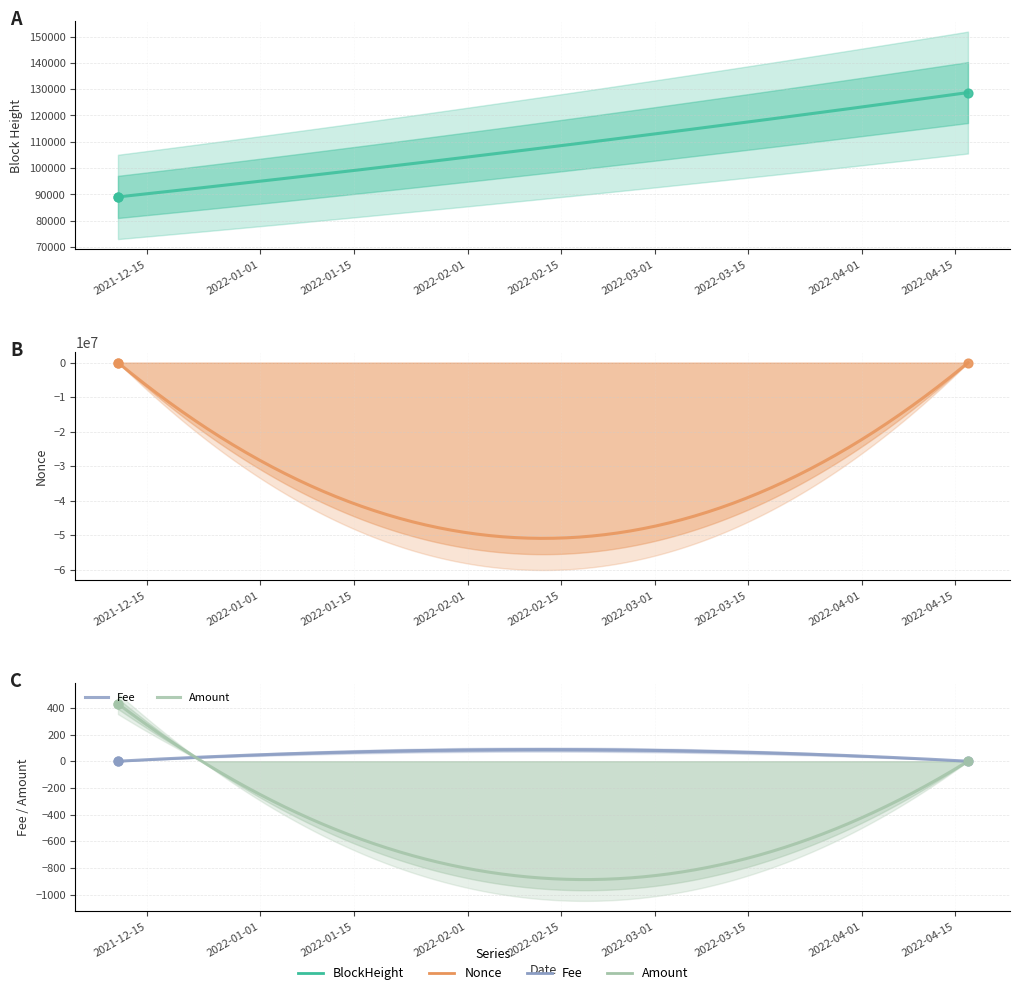

What are all the series names shown in the legend?

BlockHeight, Nonce, Fee, Amount